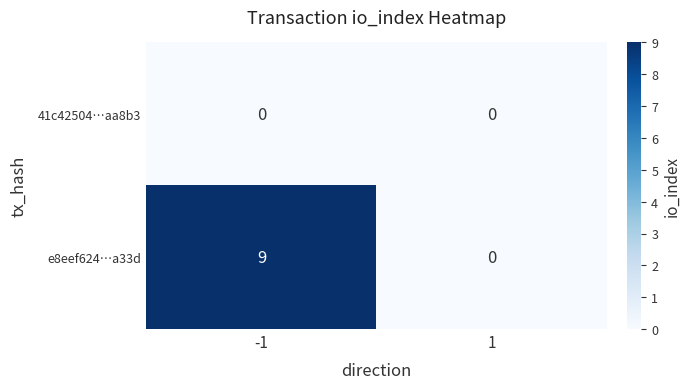

Reading right to left, extract all data points from this chart.

41c42504…aa8b3: 1=0	-1=0
e8eef624…a33d: 1=0	-1=9